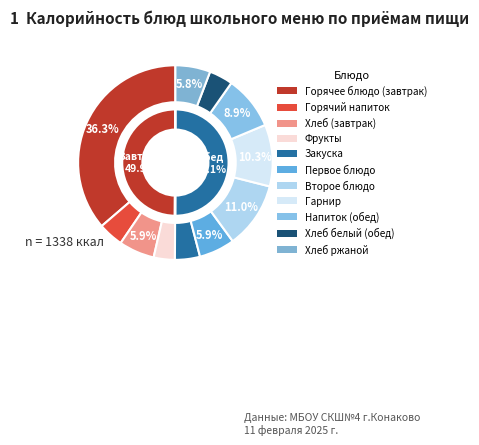

The хлеб ржаной slice represents 17% of the pie. True or false?

False